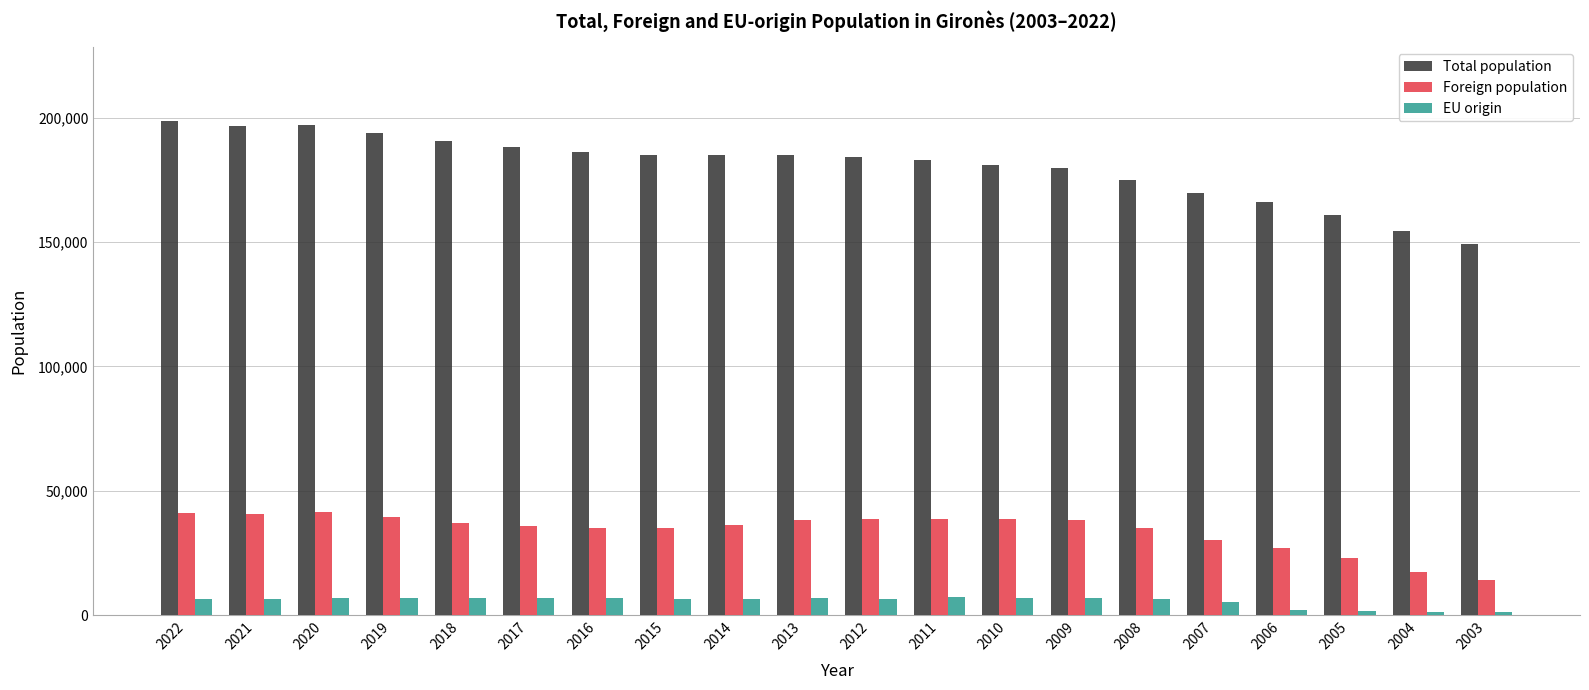

List the series in order of their overall mean, lowest first.

EU origin, Foreign population, Total population